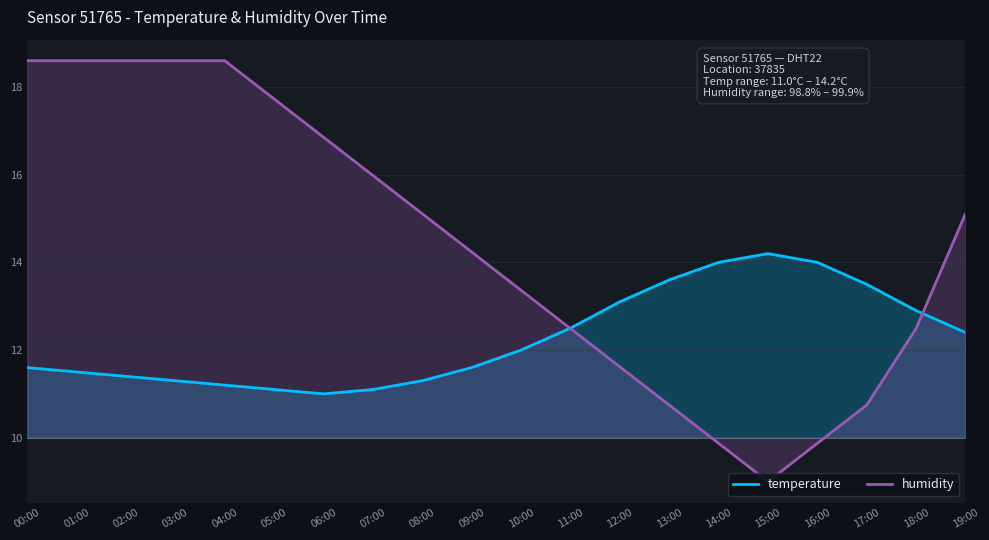

Reading left to right, list all the values displayed in this chart.

temperature: 11.6	11.5	11.4	11.3	11.2	11.1	11.0	11.1	11.3	11.6	12.0	12.5	13.1	13.6	14.0	14.2	14.0	13.5	12.9	12.4
humidity: 18.6	18.6	18.6	18.6	18.6	17.7	16.9	16.0	15.1	14.2	13.4	12.5	11.6	10.7	9.9	9.0	9.9	10.7	12.5	15.1